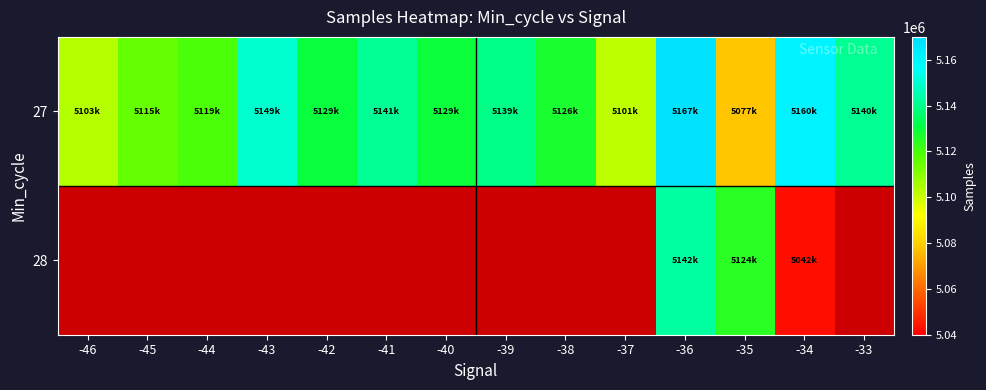

Between -35 and -39, which is larger?

-39